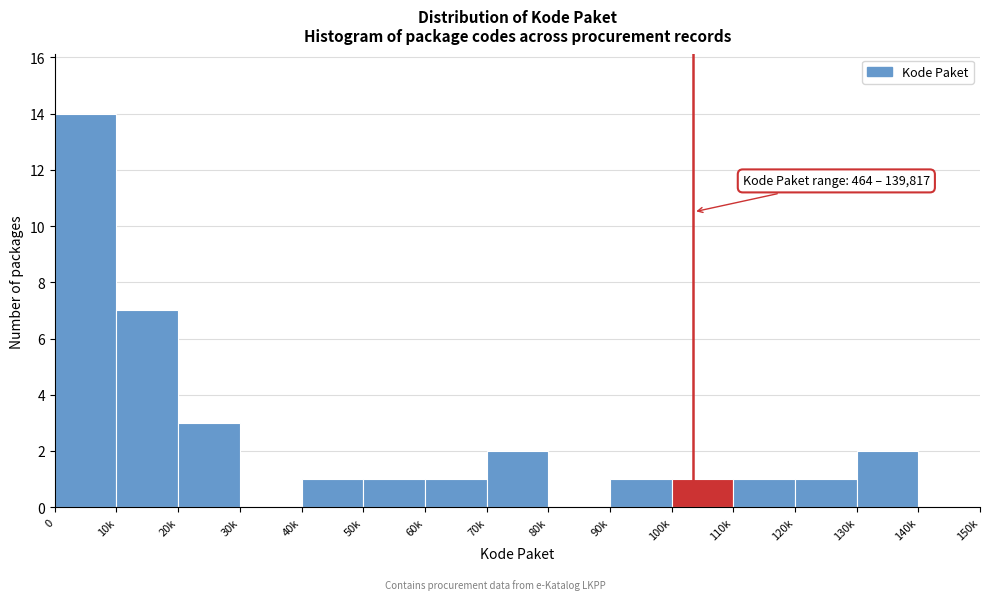

Reading left to right, what are all the values shown in this chart?

0=14	10k=7	20k=3	30k=0	40k=1	50k=1	60k=1	70k=2	80k=0	90k=1	100k=1	110k=1	120k=1	130k=2	140k=0